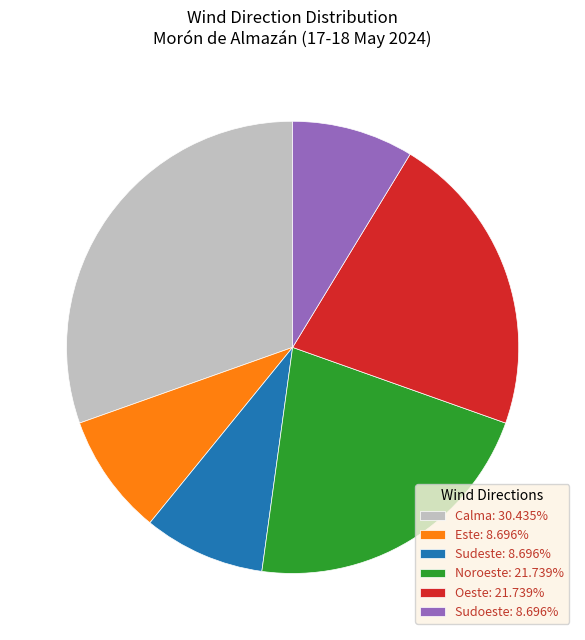

Combined, do Sudeste: 8.696% and Sudoeste: 8.696% account for over 50%?

No